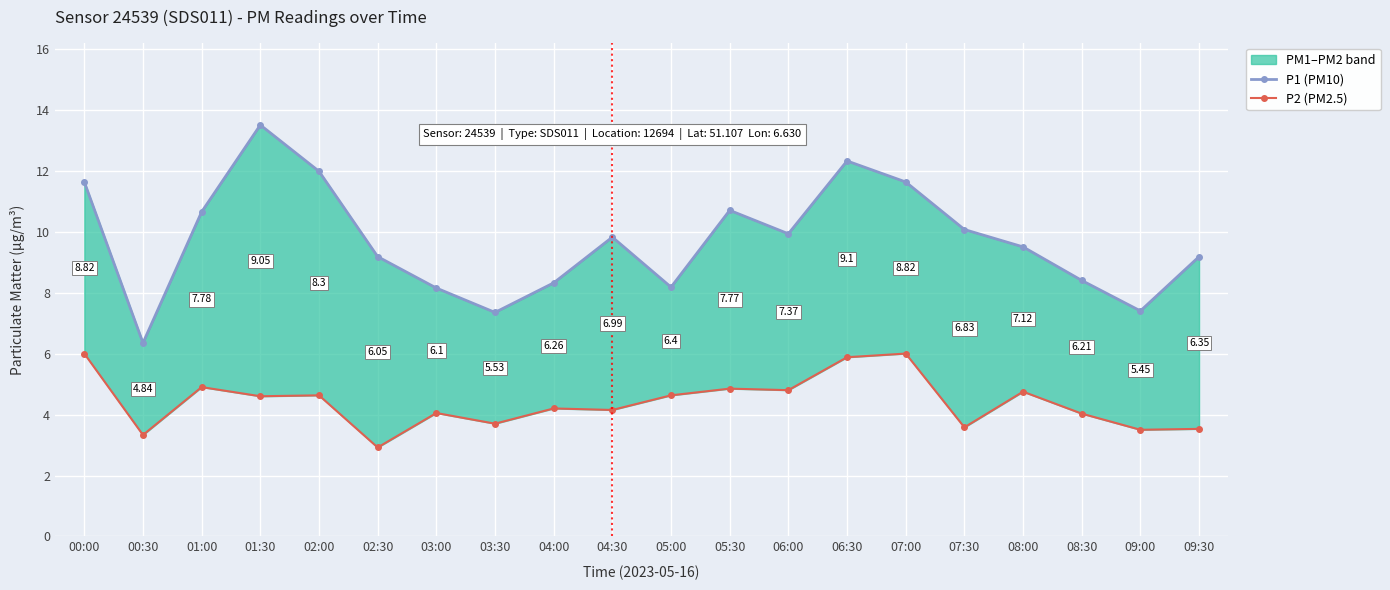

How many interior local valleys does the P2 (PM2.5) series have?

8